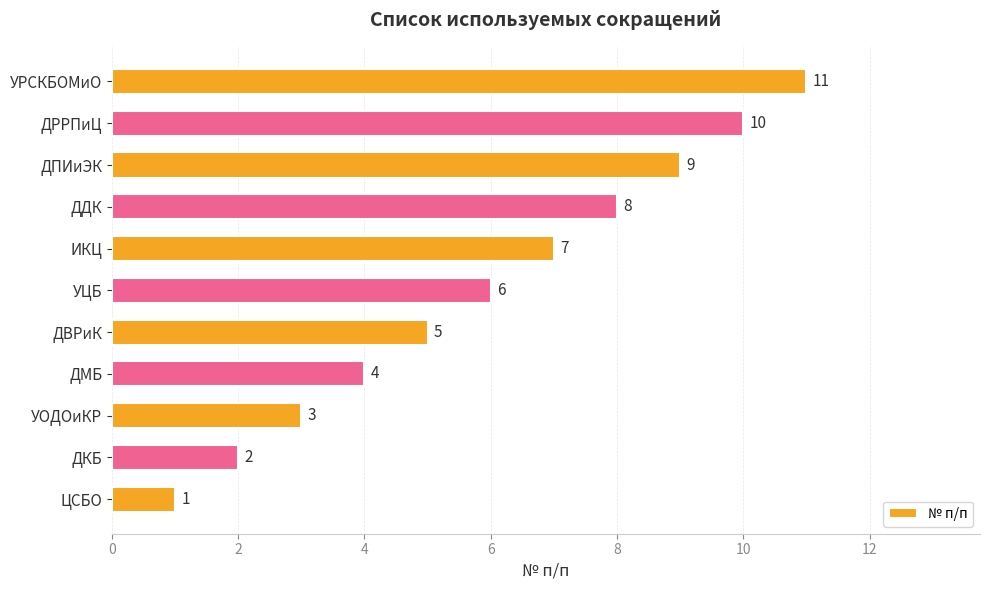

The value at УОДОиКР is 2. True or false?

False